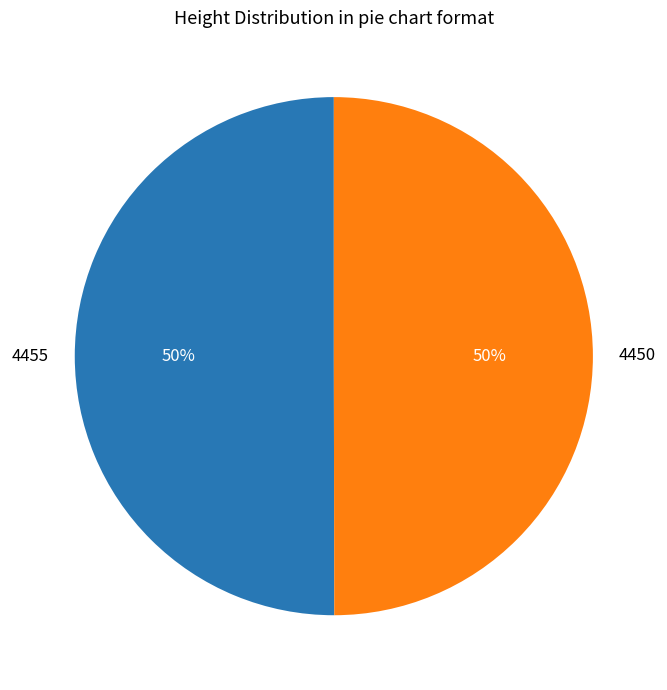

How many segments does this pie chart have?

2